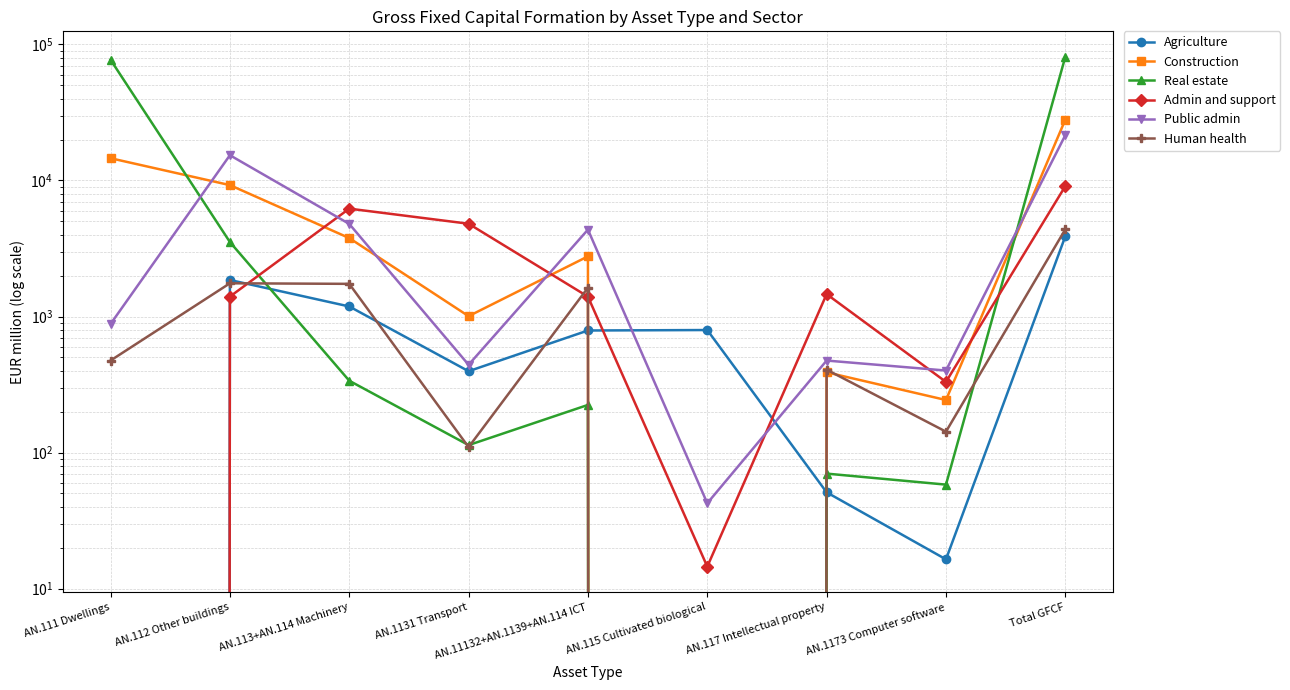

Reading left to right, transcribe all the data shown in this chart.

Agriculture: 0.0	1855.4	1185.5	396.2	789.3	795.5	51.0	16.4	3887.4
Construction: 14575.2	9246.5	3773.3	1005.8	2767.5	0.0	388.8	243.3	27983.8
Real estate: 77167.9	3527.6	337.3	113.4	223.9	0.0	70.0	58.1	81102.8
Admin and support: 0.0	1400.3	6208.9	4808.7	1400.2	14.5	1460.8	330.6	9084.5
Public admin: 881.6	15338.3	4794.0	441.7	4352.3	42.4	474.5	400.7	21530.8
Human health: 474.7	1755.0	1738.1	109.6	1628.5	0.0	406.7	142.4	4374.5